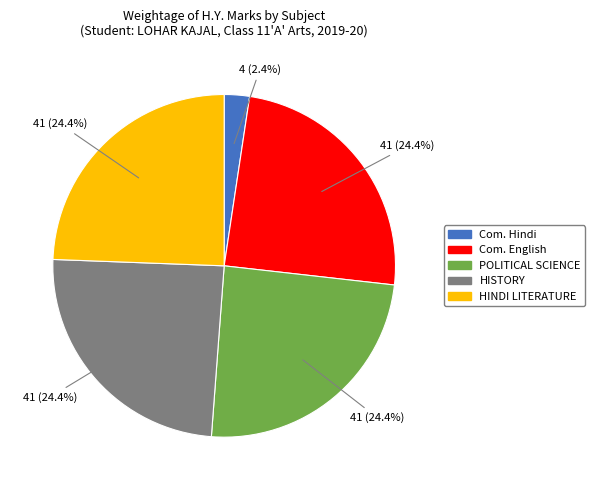

True or false: Com. Hindi accounts for 2% of the total.

True